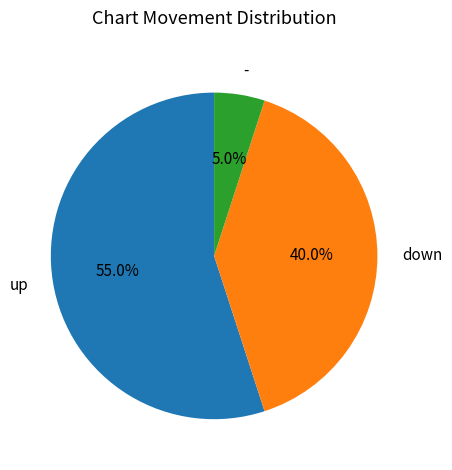

What percentage is the down slice, to the nearest percent?

40%